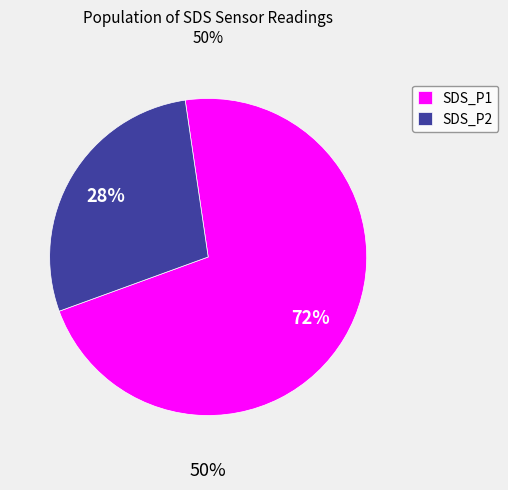

Does any single category account for the majority?

Yes